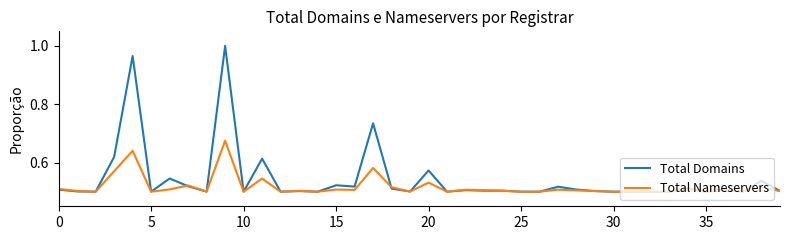

List the series in order of their peak value, highest first.

Total Domains, Total Nameservers